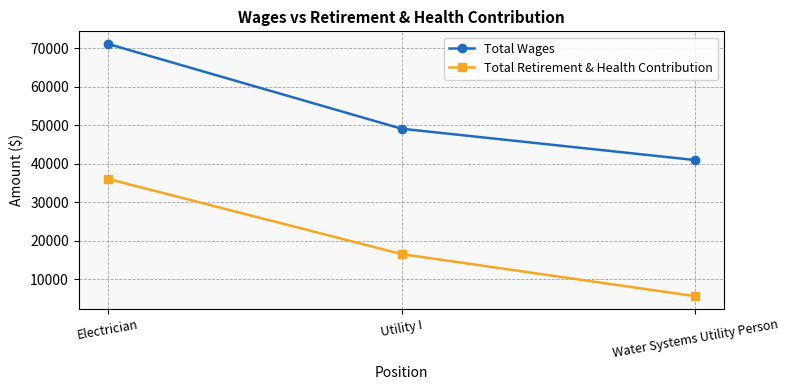

Rank the series by their maximum value, from lowest to highest.

Total Retirement & Health Contribution, Total Wages